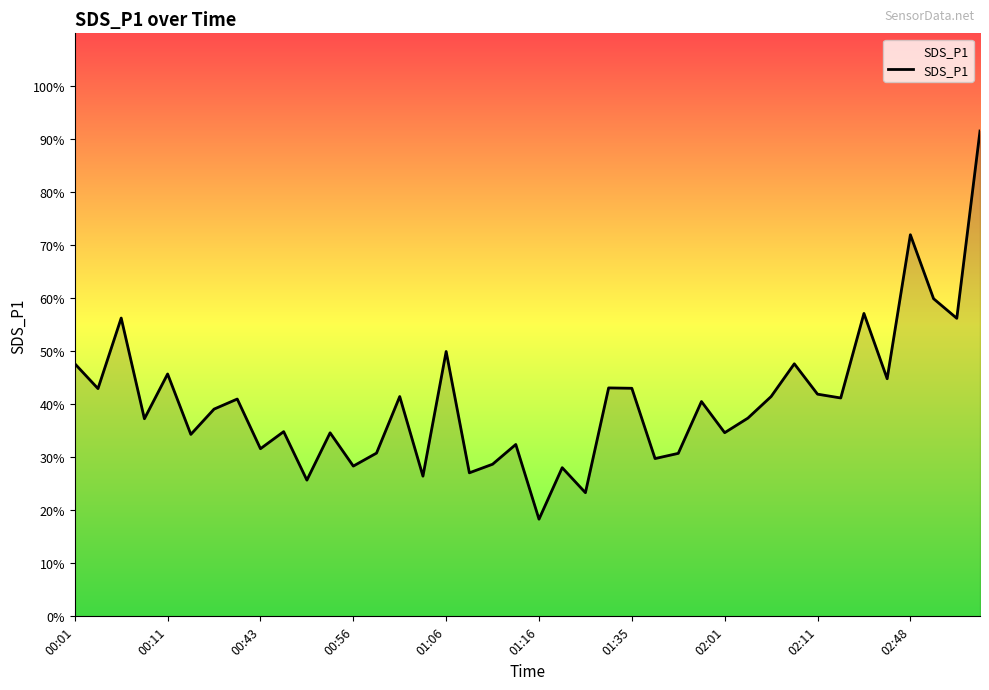

What is the minimum value shown in the chart?

18.3